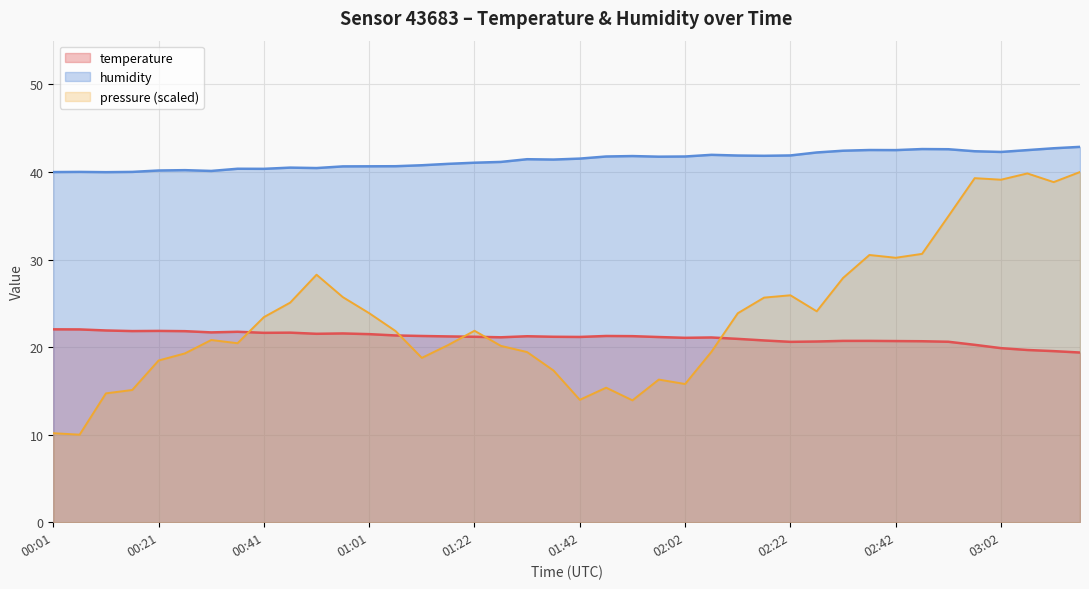

True or false: temperature has more than 2 interior local peaks.

True